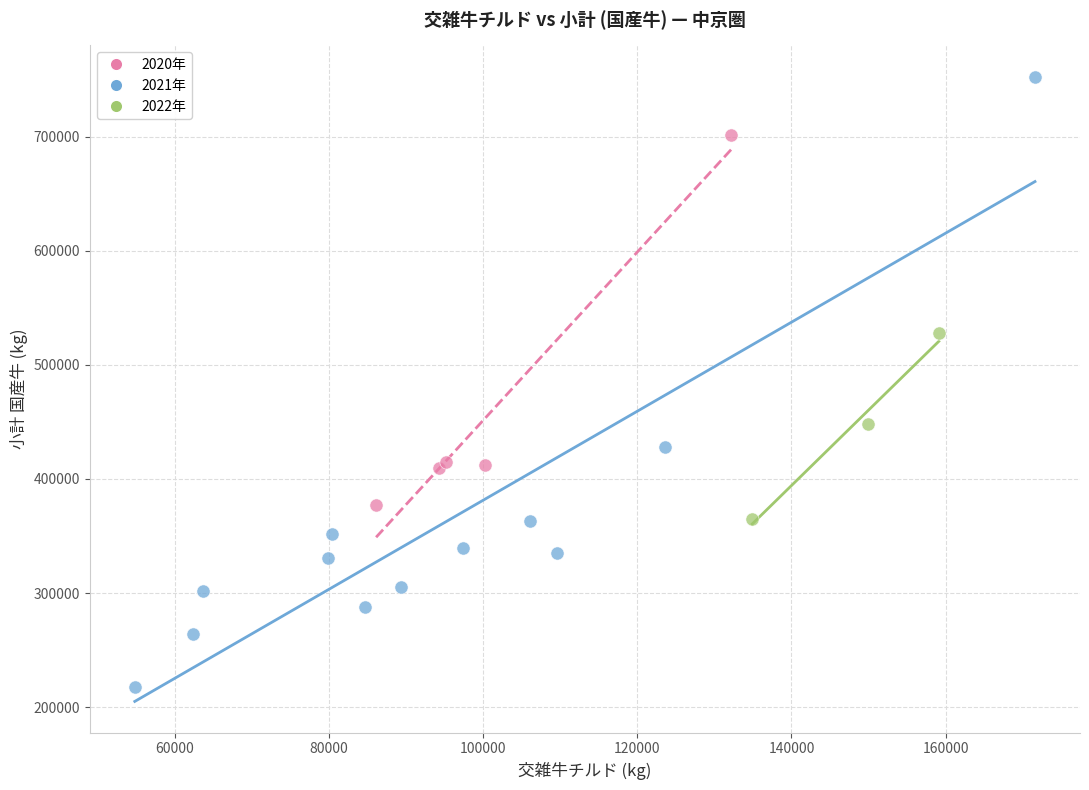

Which series reaches the maximum Y coordinate?

2021年